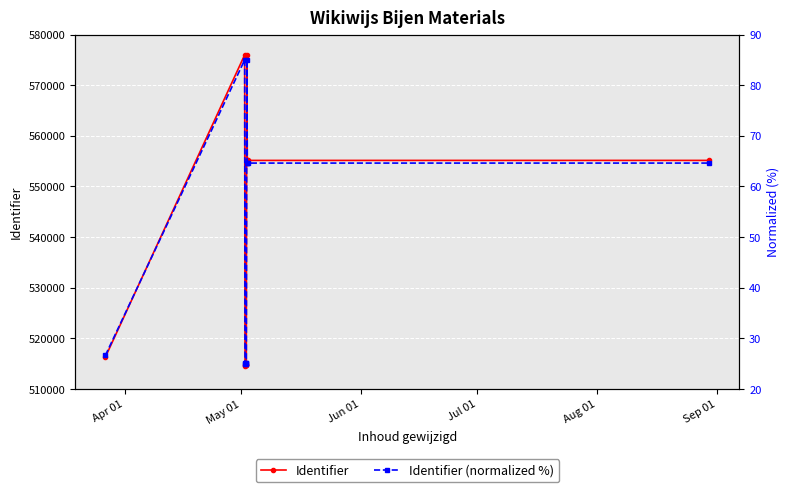

What is the difference between the maximum and minimum values in the Identifier (normalized %) series?

60.0